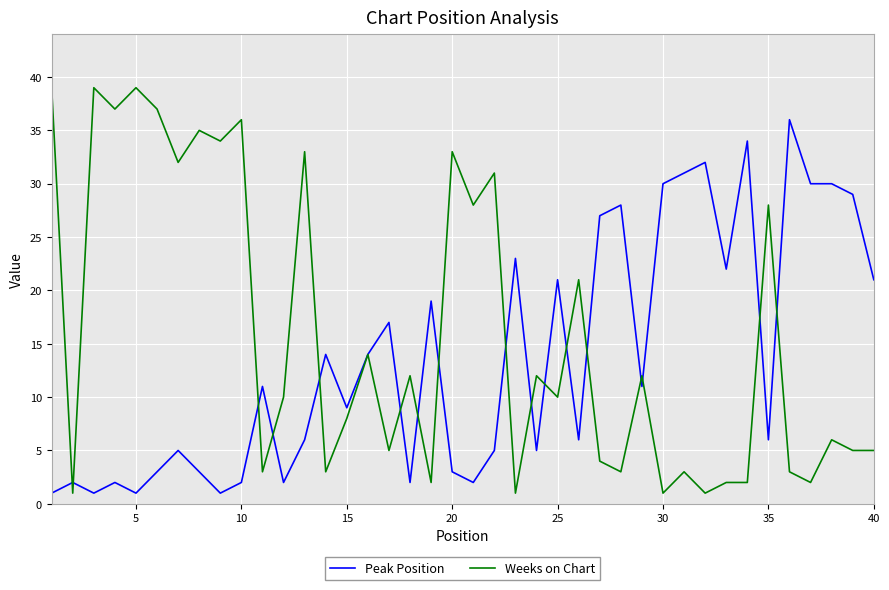

Rank the series by their maximum value, from lowest to highest.

Peak Position, Weeks on Chart